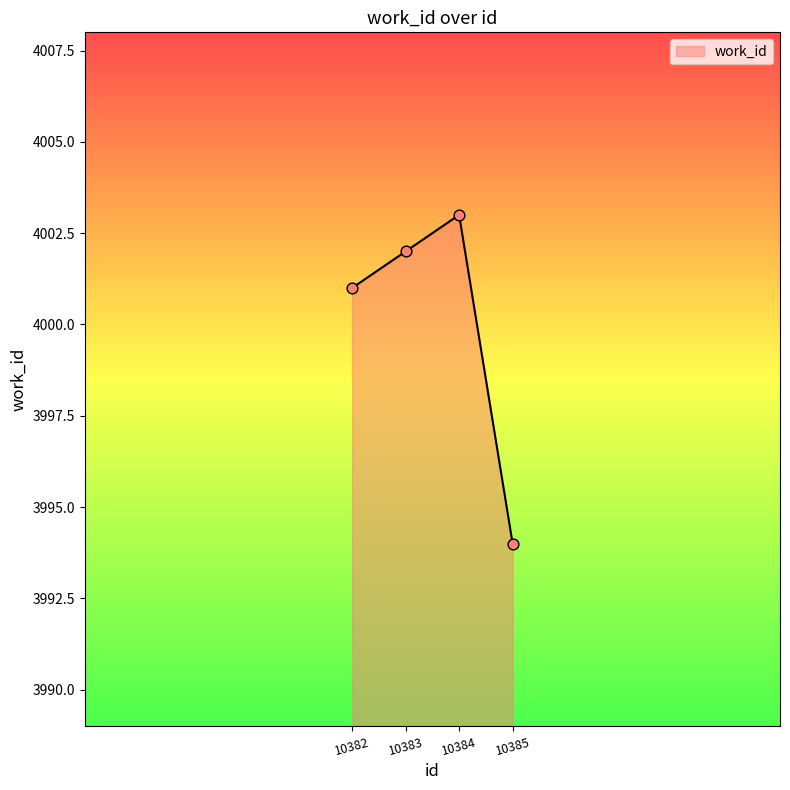

What is the ratio of the value at 10385 to the value at 10383?

1.0